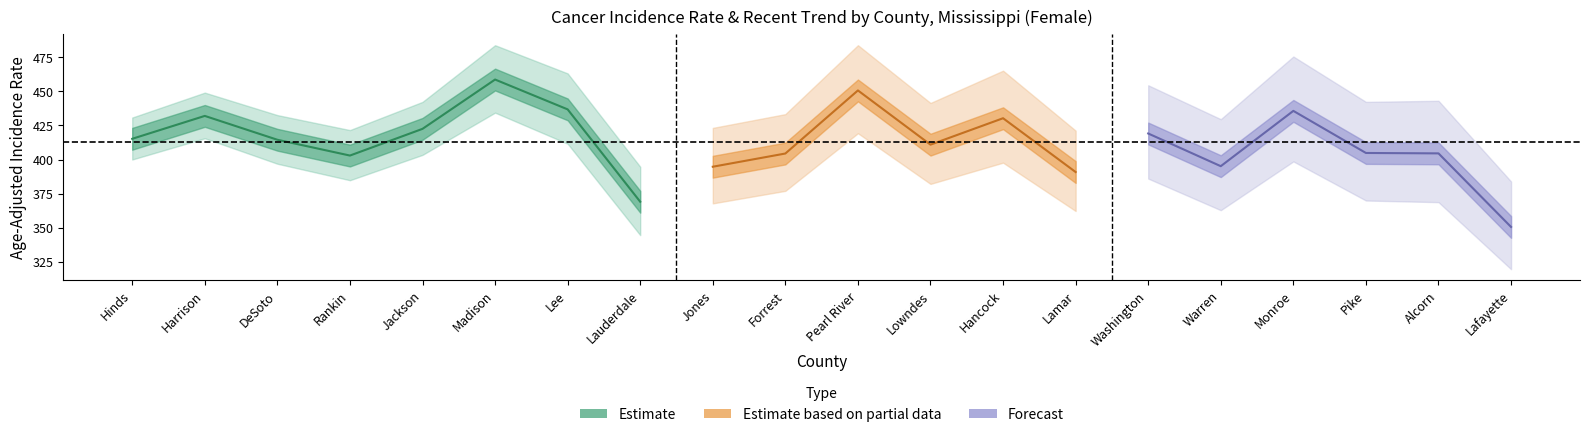

How many interior local valleys does the rate series have?

5